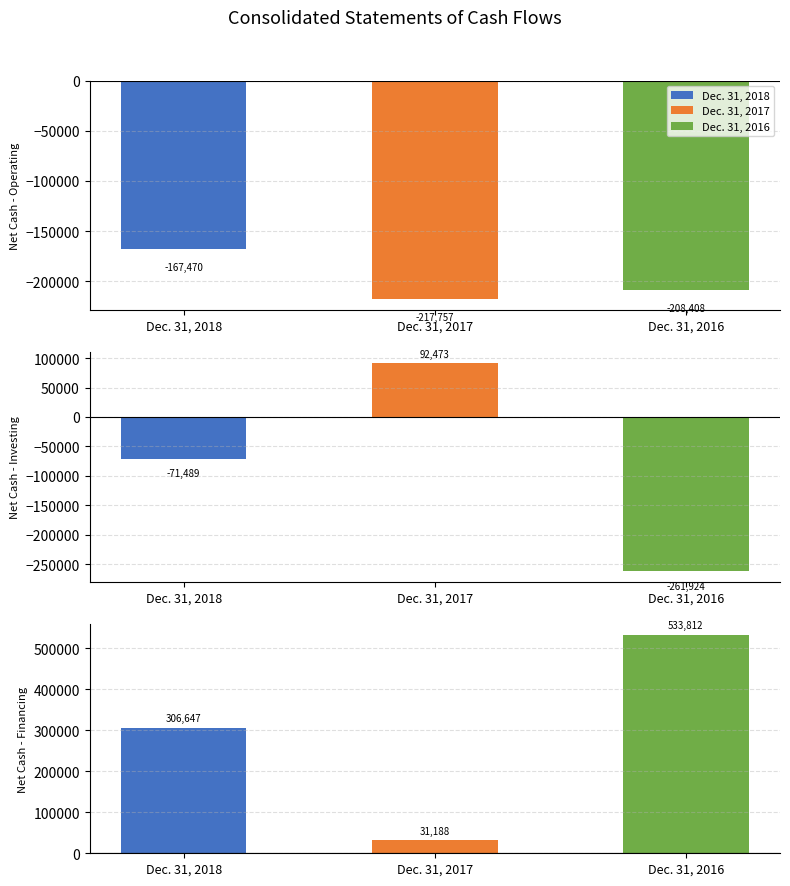

Count the number of data series in this chart.

3